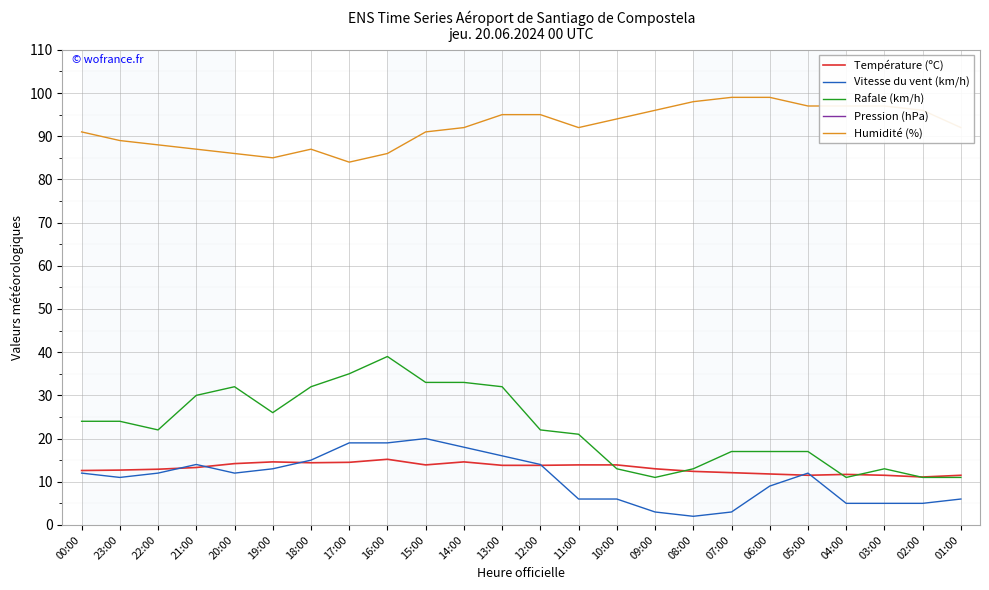

Does the chart display data point markers on the line(s)?

No